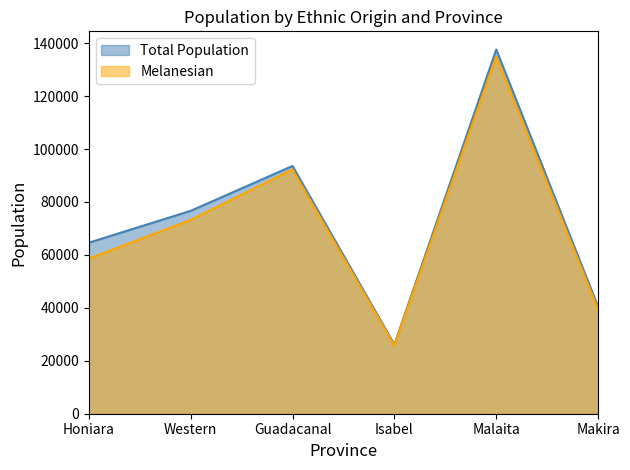

At which label is Melanesian closest to 80361?

Western